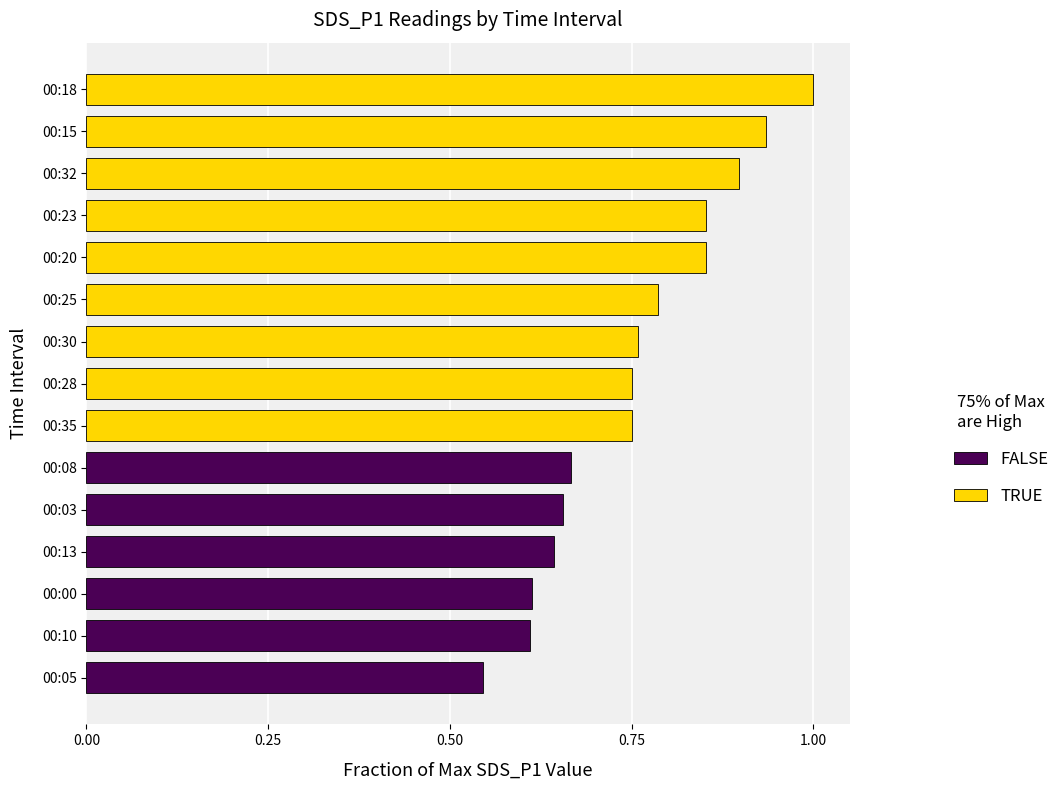

What is the change in value from 00:13 to 00:18?

+0.4